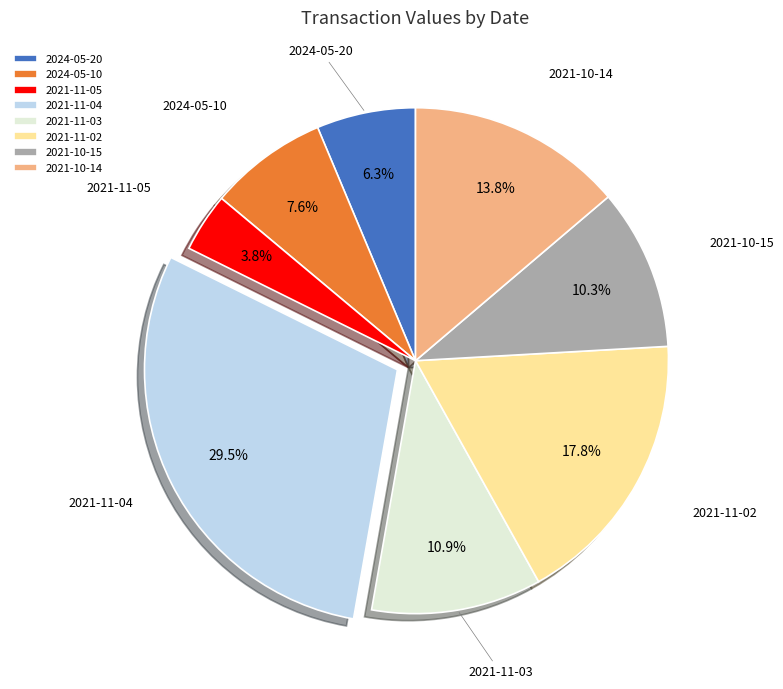

To the nearest percent, what portion does 2024-05-20 represent?

6%